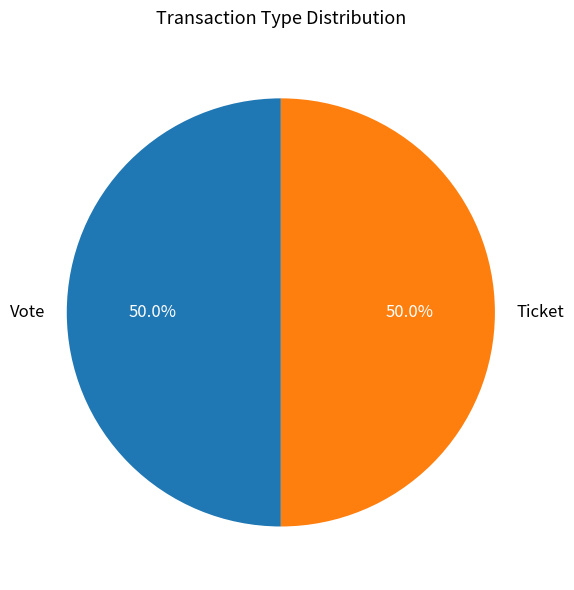

Approximately how many times larger is the value at Vote compared to Ticket?

1.0